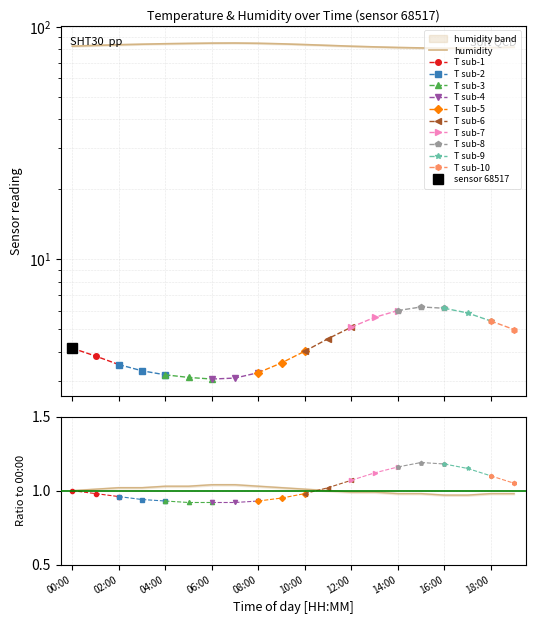

What is the sum of all values?

1660.6